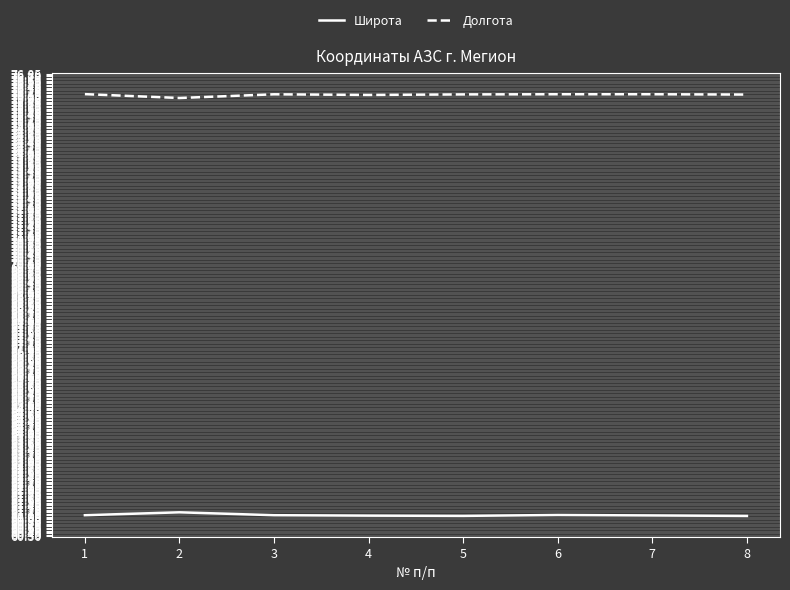

Count the number of data series in this chart.

2